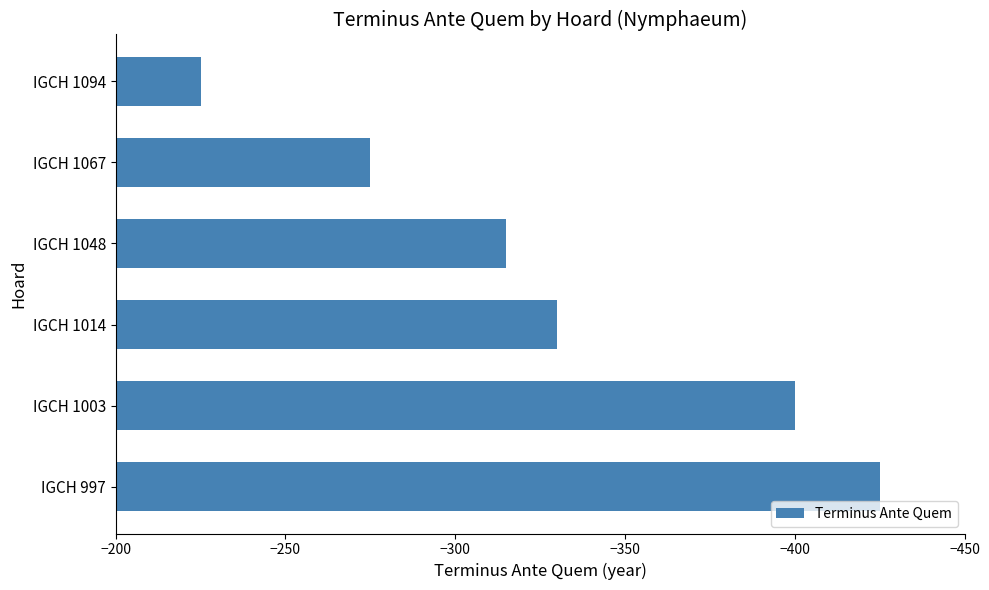

How many data points are above -315?

2